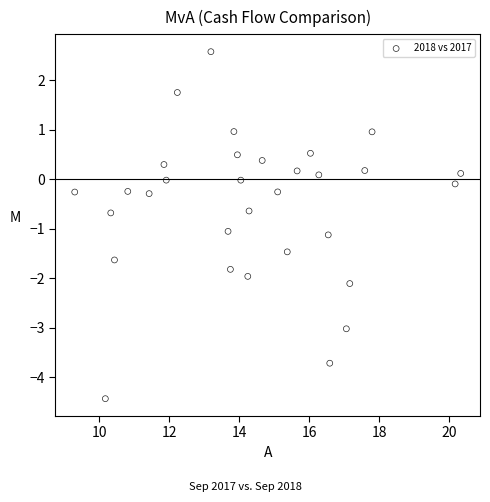

What is the range of Y values (max minus min)?

7.0